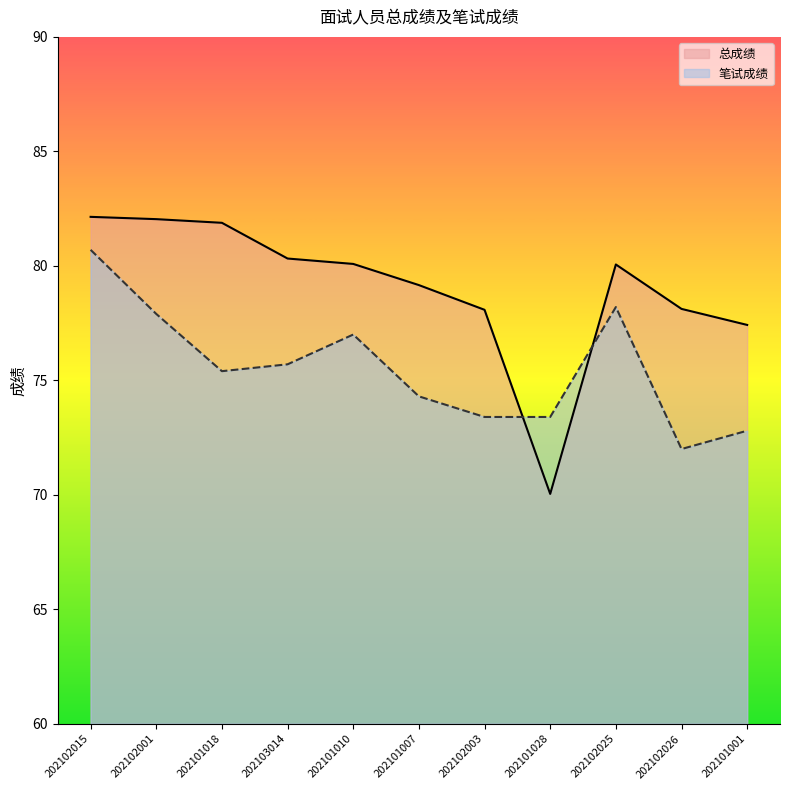

How many values in the 笔试成绩 series are below 75?

5